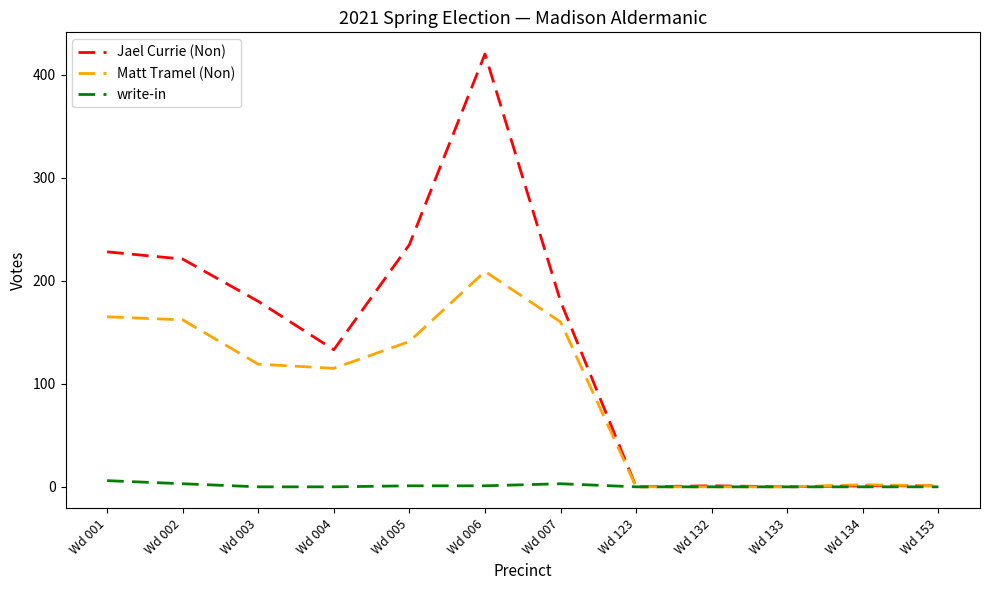

Rank the series at Wd 004 from lowest to highest value.

write-in, Matt Tramel (Non), Jael Currie (Non)